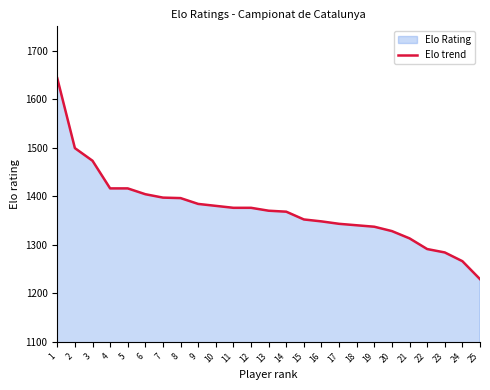

Between 20 and 2, which is larger?

2